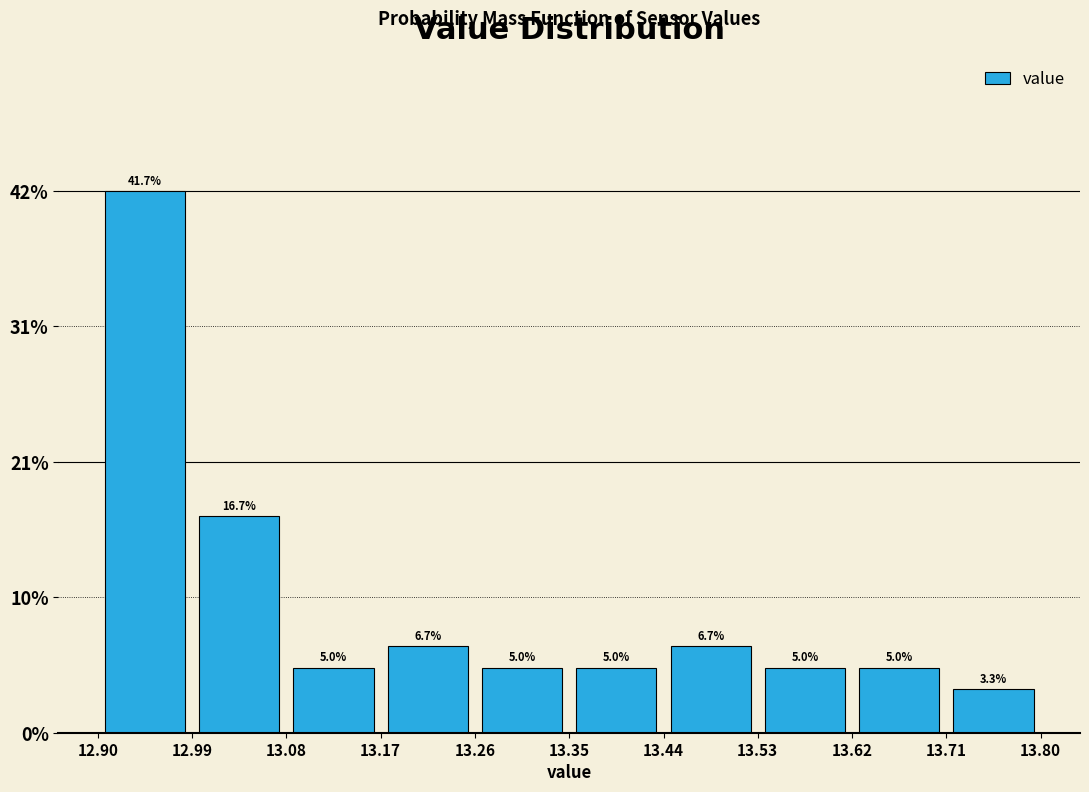

Reading left to right, list every bar in this chart as the range it spans on the x-axis followed by its height.

12.90 to 12.99: 41.7
12.99 to 13.08: 16.7
13.08 to 13.17: 5.0
13.17 to 13.26: 6.7
13.26 to 13.35: 5.0
13.35 to 13.44: 5.0
13.44 to 13.53: 6.7
13.53 to 13.62: 5.0
13.62 to 13.71: 5.0
13.71 to 13.80: 3.3